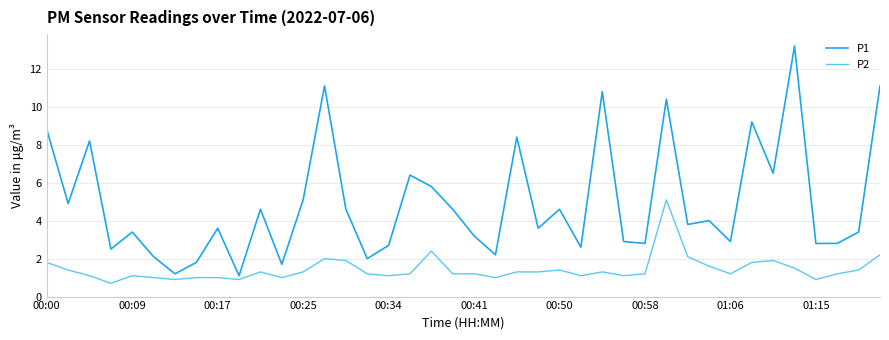

List the series in order of their peak value, highest first.

P1, P2